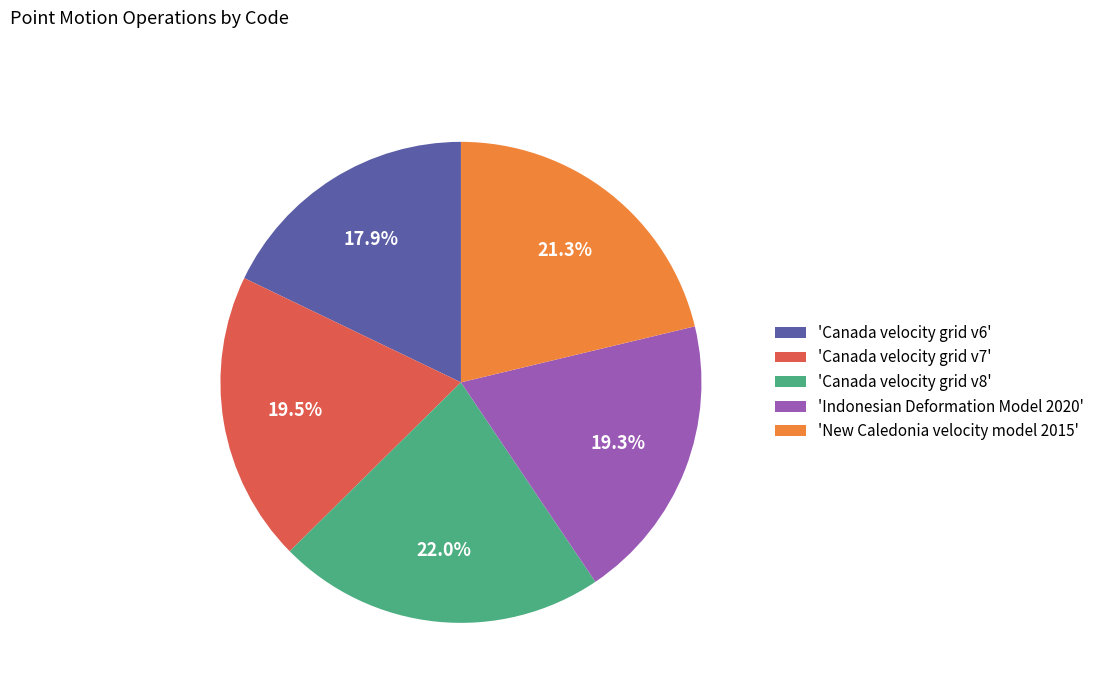

What is the largest slice in the pie chart?

'Canada velocity grid v8'